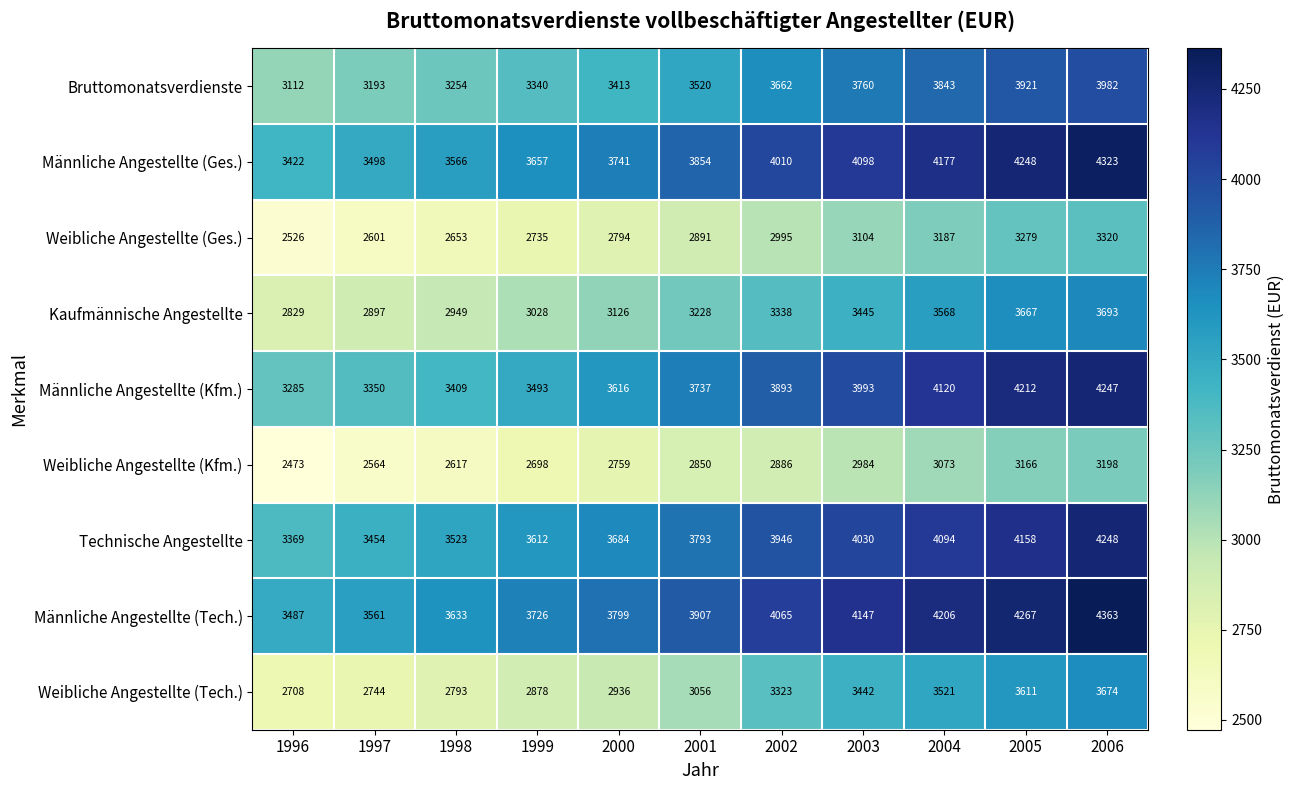

Which label corresponds to the largest value in the chart?

2006